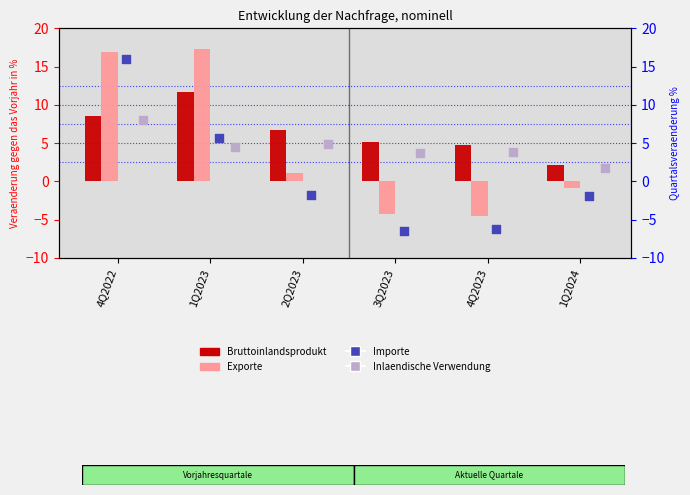

Which series reaches the maximum Y coordinate?

Exporte